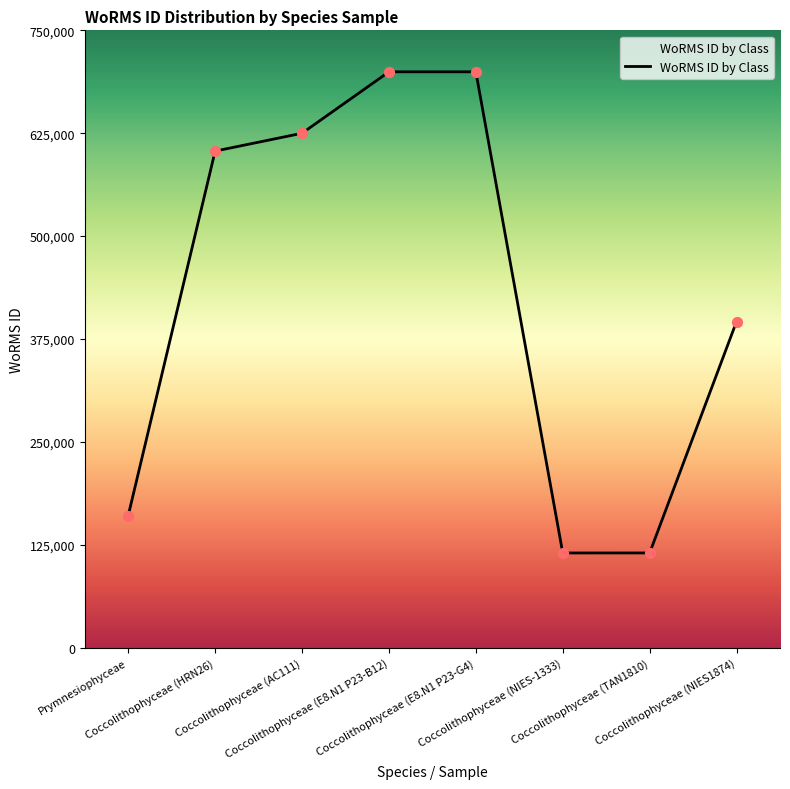

What is the change in value from Coccolithophyceae (HRN26) to Coccolithophyceae (AC111)?

+21685